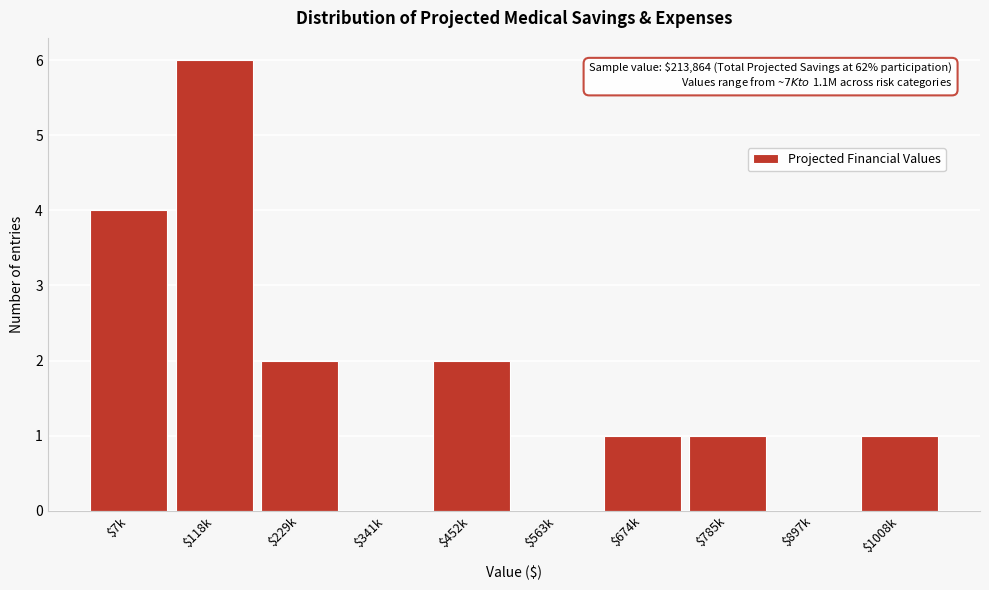

What is the greatest value displayed?

6